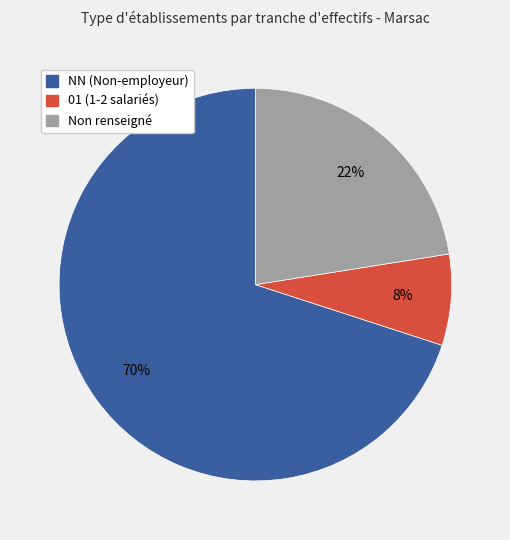

Is there a majority slice in this chart?

Yes